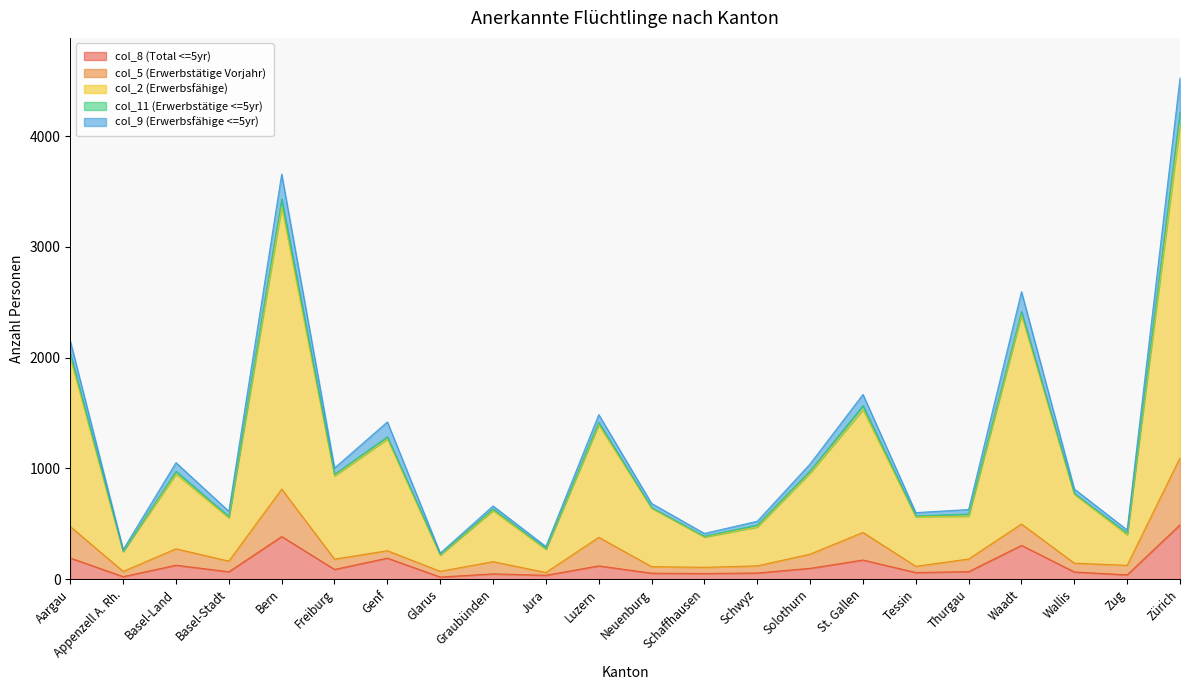

How many data points in col_8 (Total <=5yr) are above 67?

10